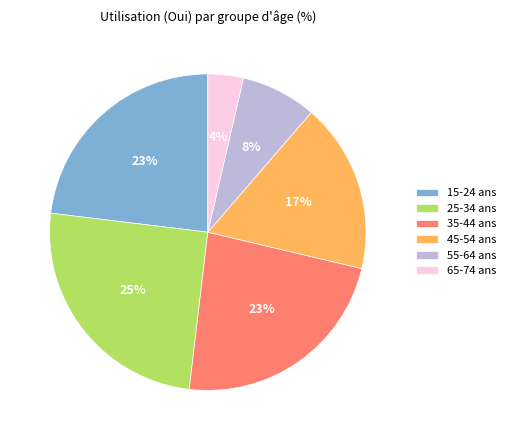

To the nearest percent, what portion does 35-44 ans represent?

23%